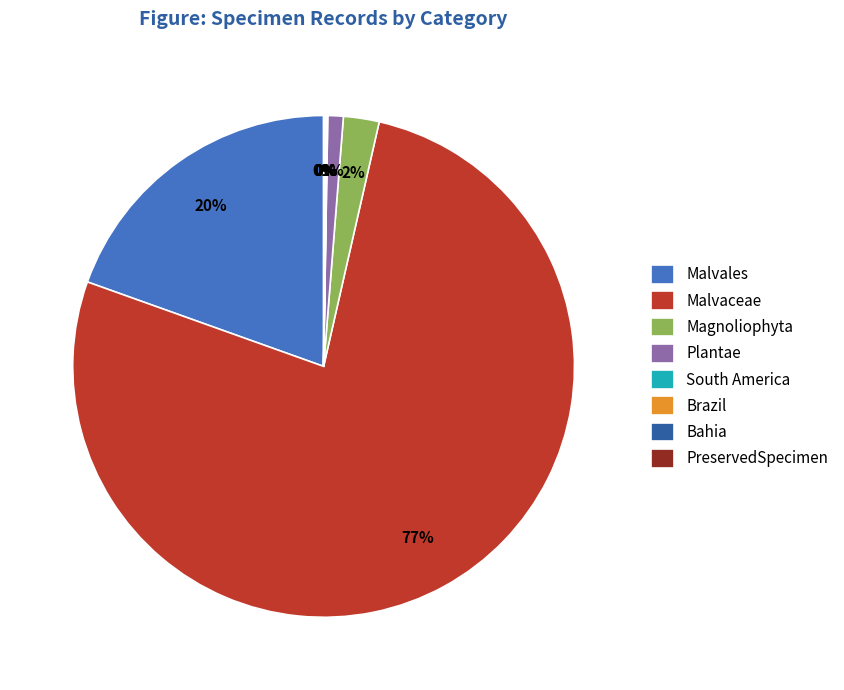

Does Plantae represent more than half of the total?

No